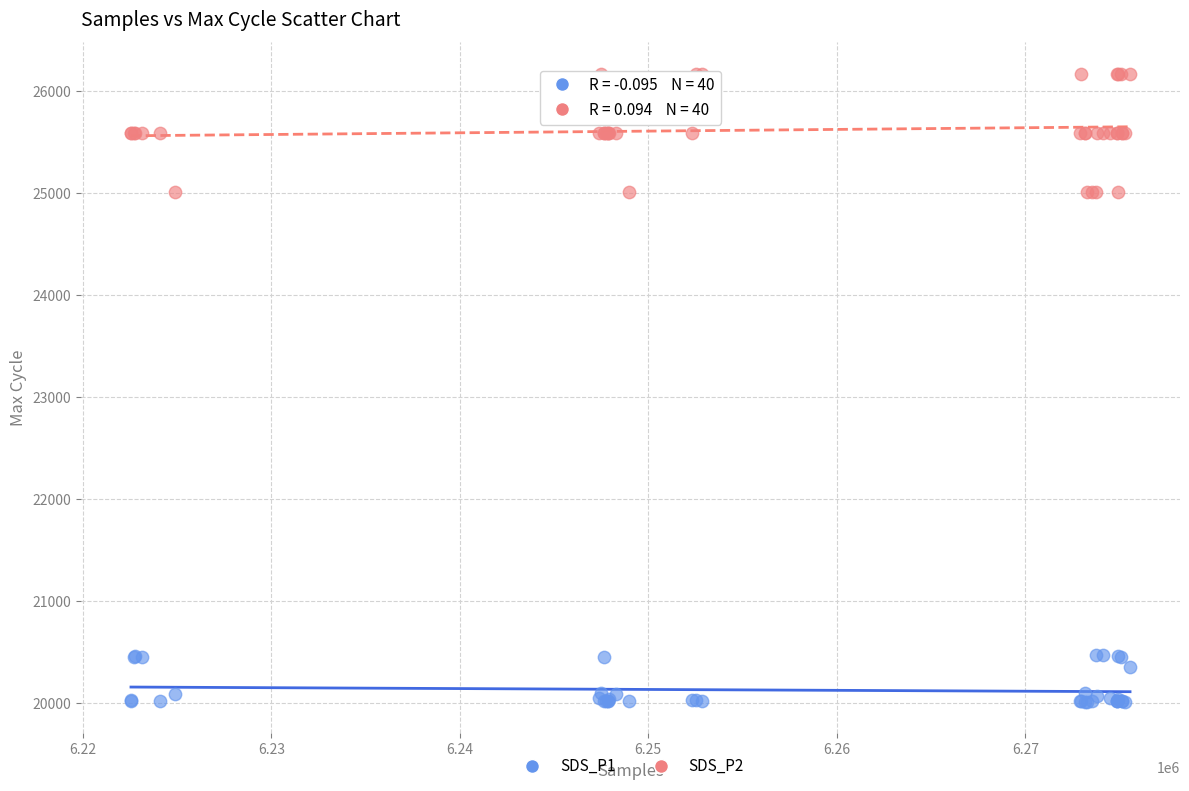

Which series has the widest spread of Y values?

SDS_P2